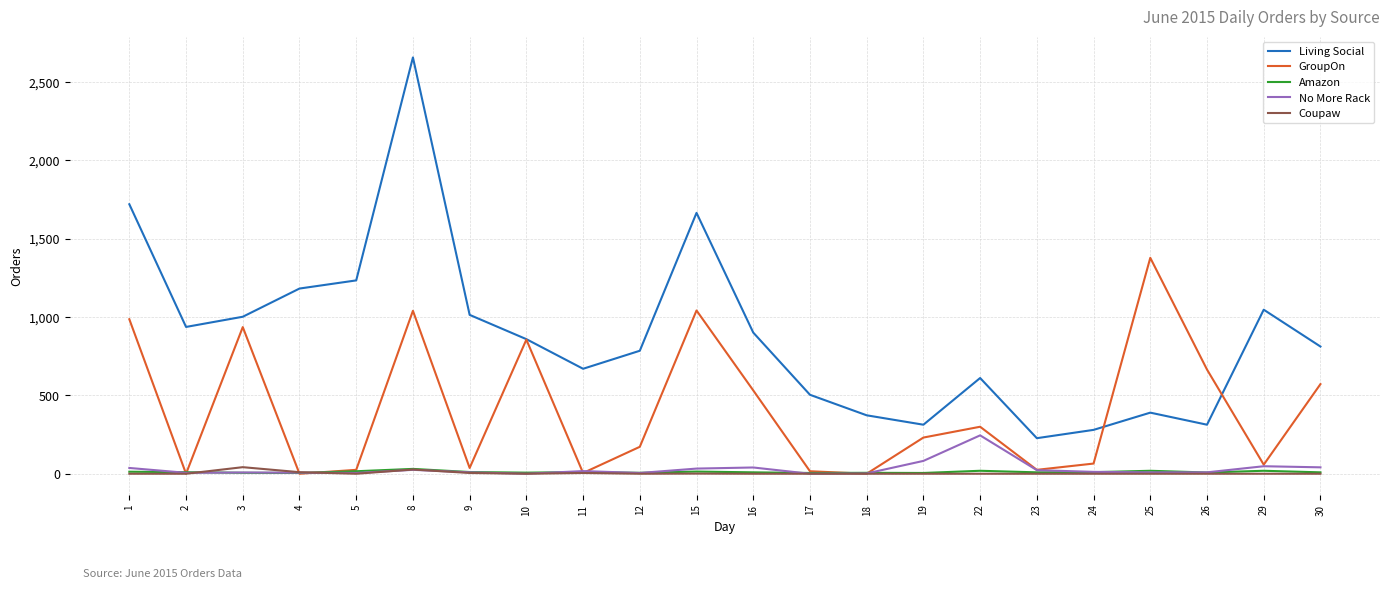

Which series changed the most between 10 and 26?

Living Social